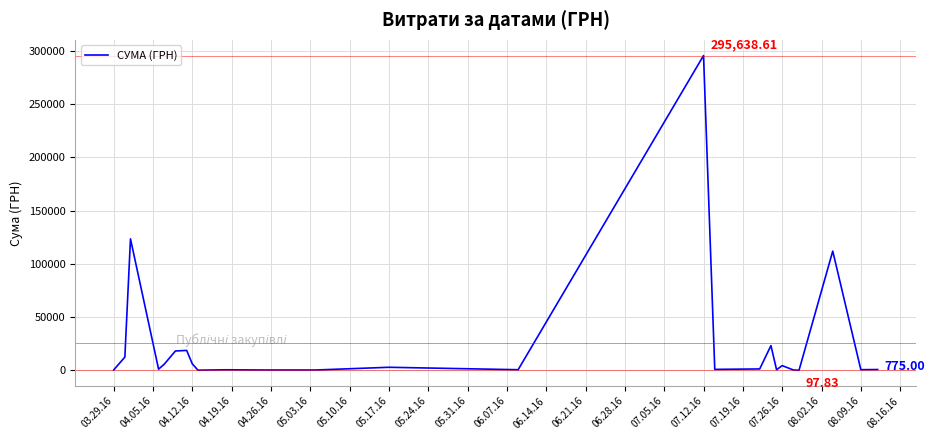

What is the difference between the maximum and minimum values?

295540.8